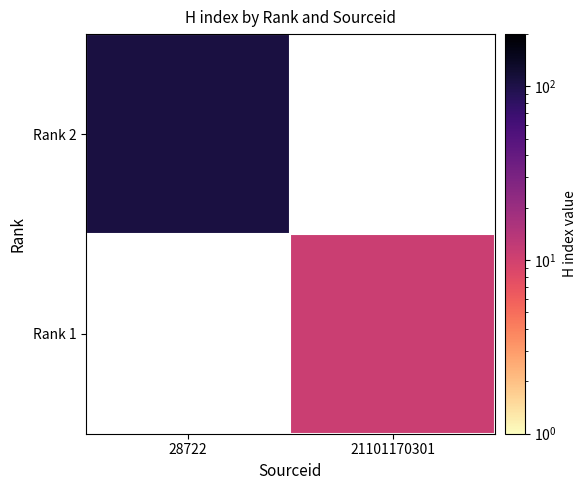

Read the Rank 2 value at 28722.

106.0